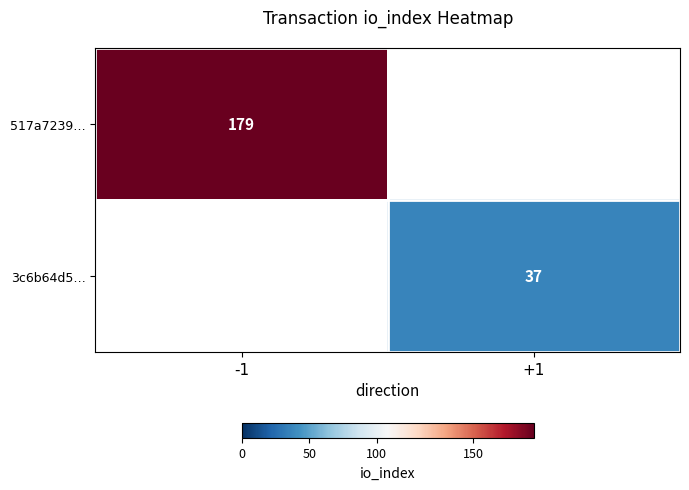

Is the value of 517a7239… at -1 greater than the value of 3c6b64d5… at +1?

Yes